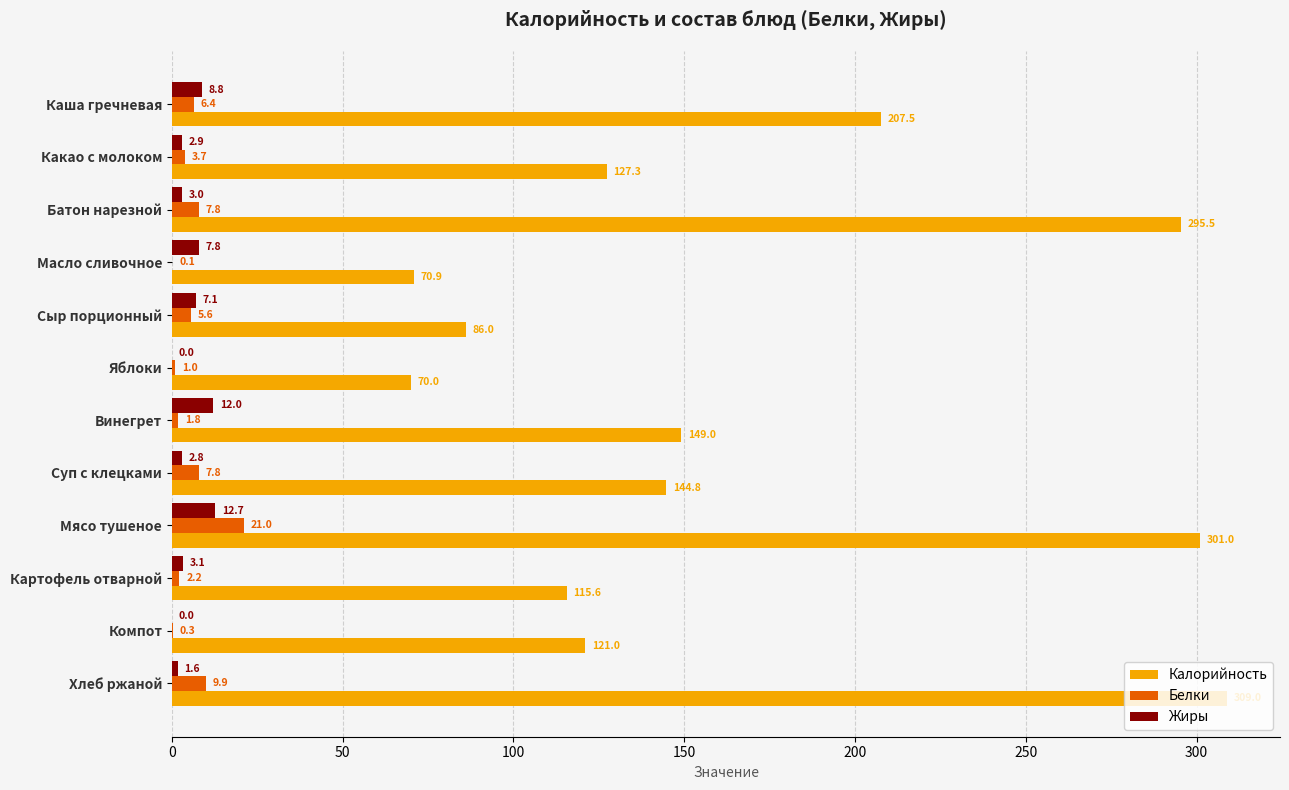

At which label does Жиры reach its peak?

Мясо тушеное